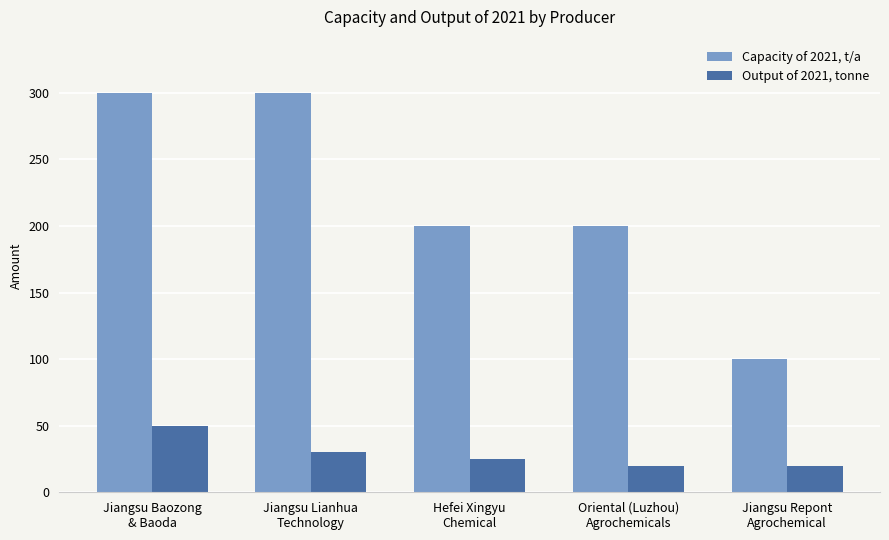

Reading left to right, extract all data points from this chart.

Capacity of 2021, t/a: 300	300	200	200	100
Output of 2021, tonne: 50	30	25	20	20